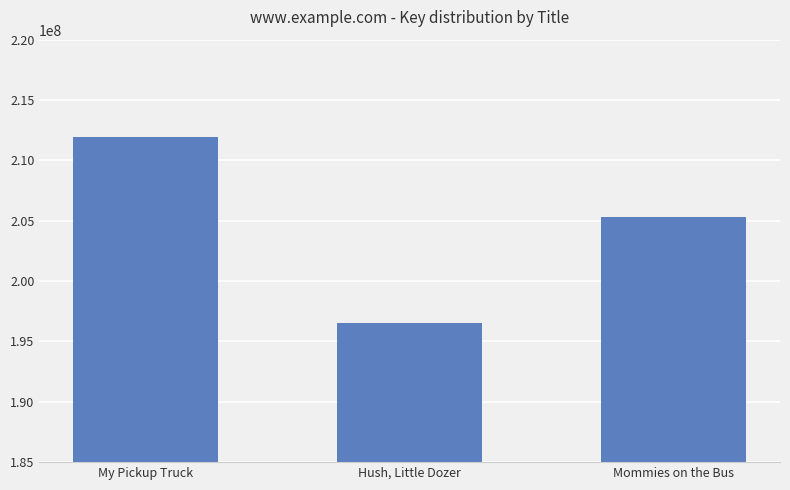

The value at Hush, Little Dozer is 196552743. True or false?

True